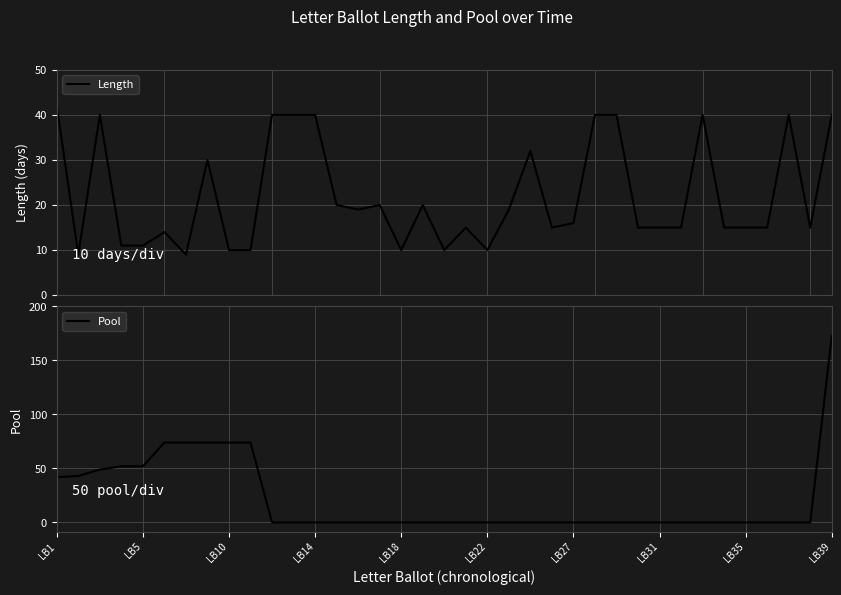

Which category has the highest value in the Length series?

LB1